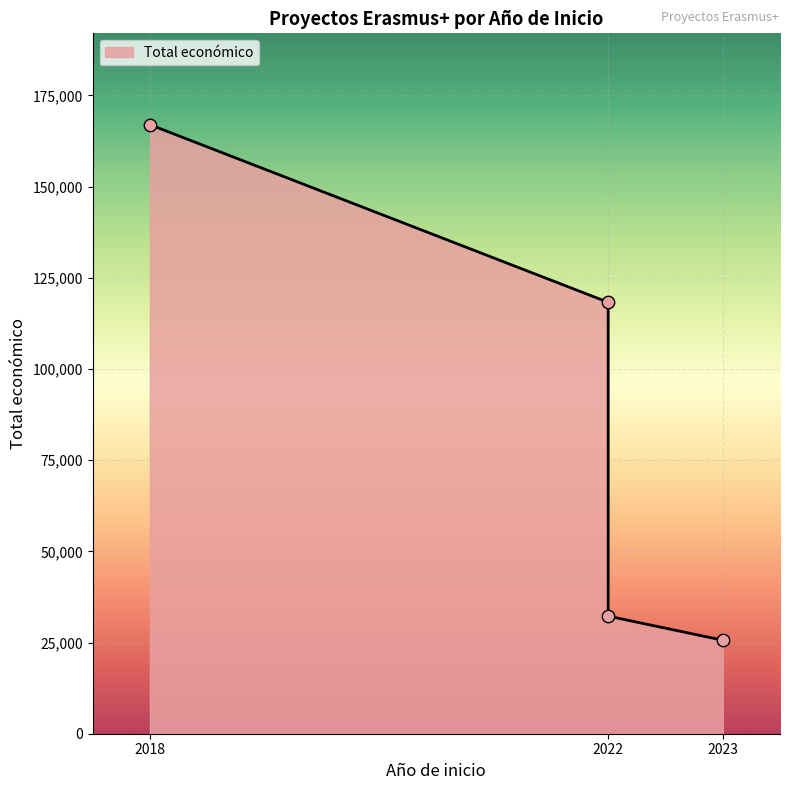

Which has a higher value, 2022 or 2018?

2018